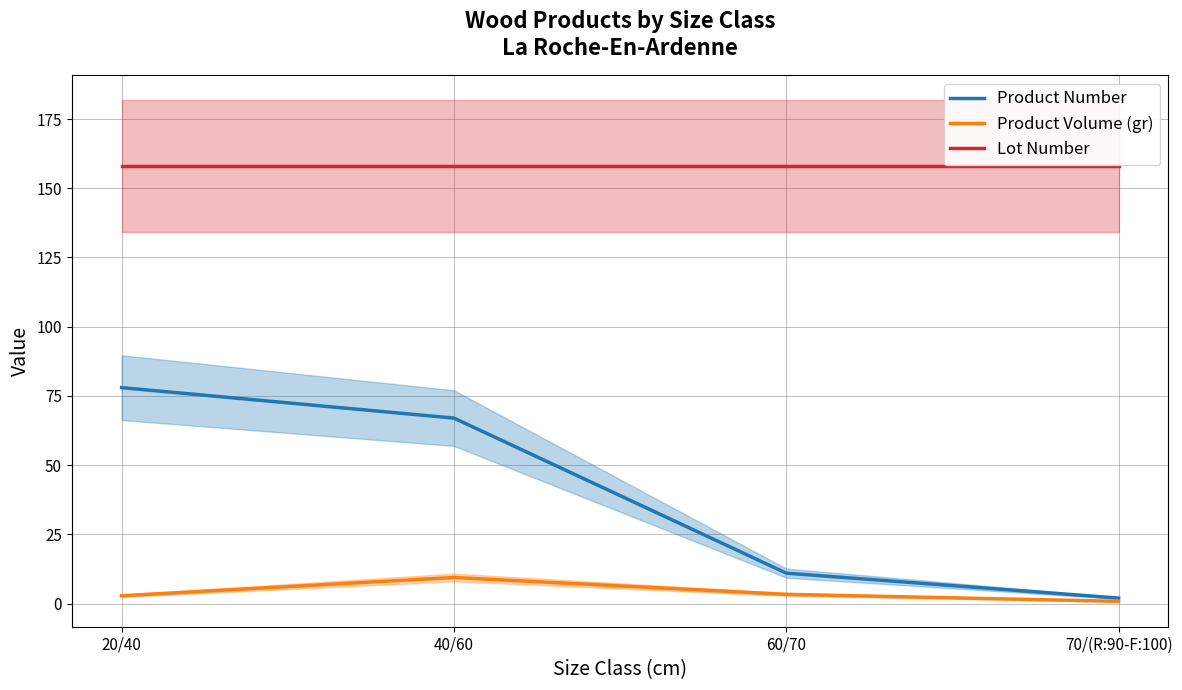

List the series in order of their overall mean, highest first.

Lot Number, Product Number, Product Volume (gr)